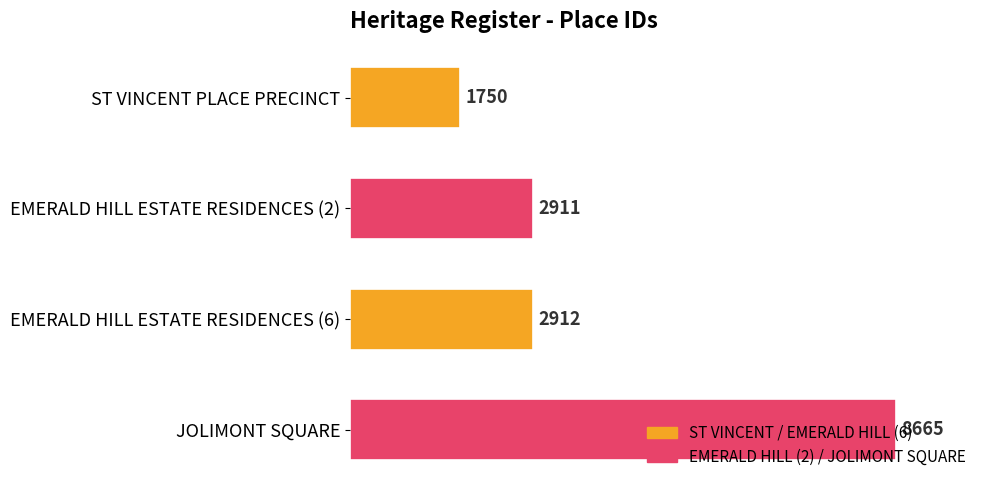

Rank the categories by value from lowest to highest.

ST VINCENT PLACE PRECINCT, EMERALD HILL ESTATE RESIDENCES (2), EMERALD HILL ESTATE RESIDENCES (6), JOLIMONT SQUARE